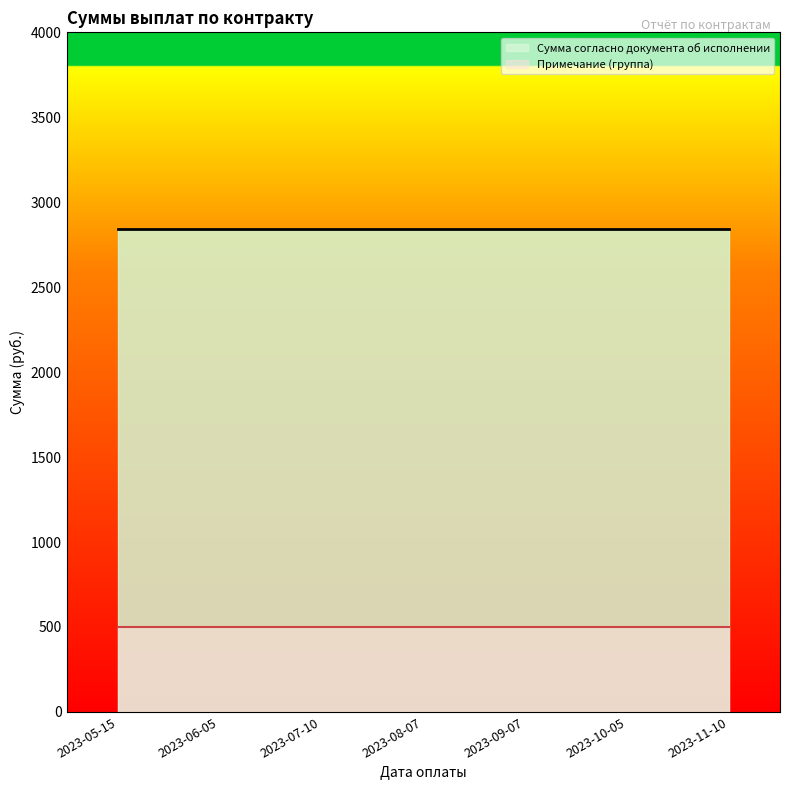

The value of Примечание (группа) at 2023-05-15 is 0. True or false?

False